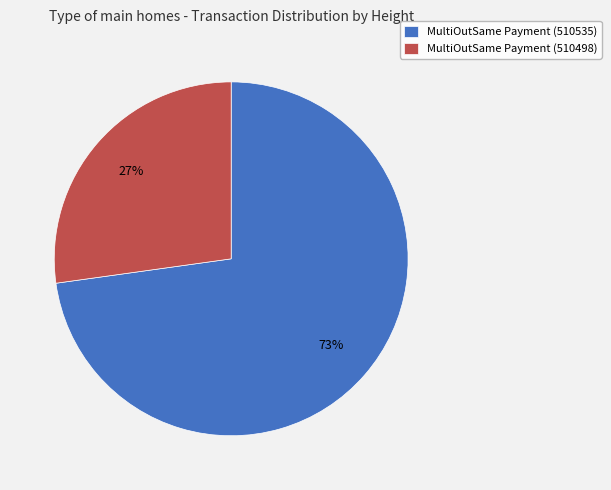

To the nearest percent, what is the difference between the largest and smallest slice percentages?

46%